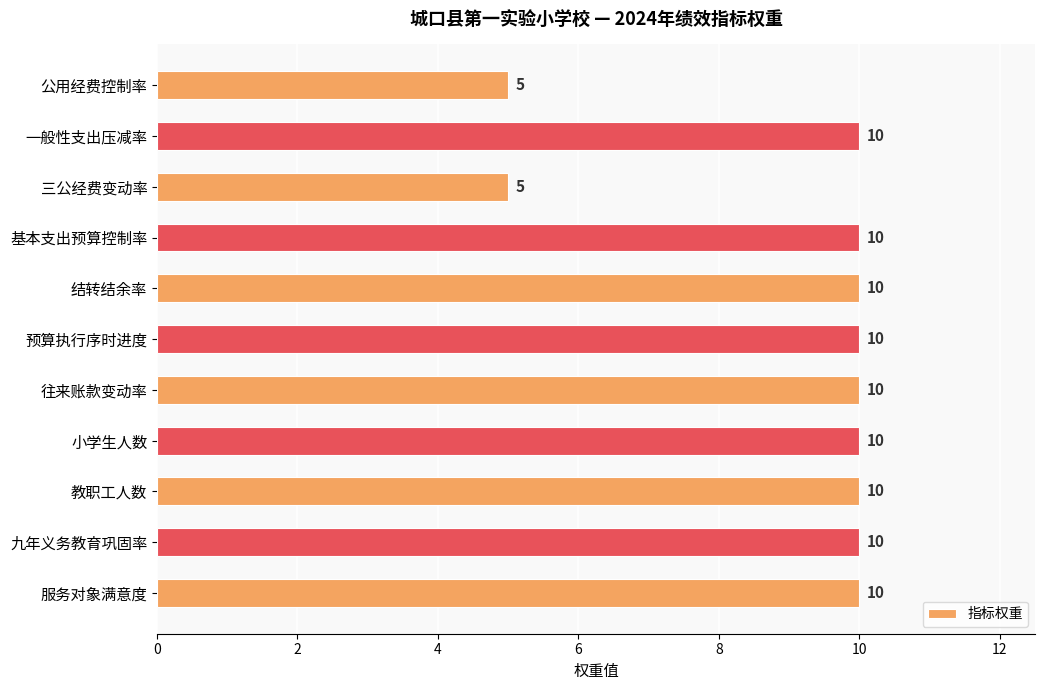

What is the difference between the maximum and second lowest values?

5